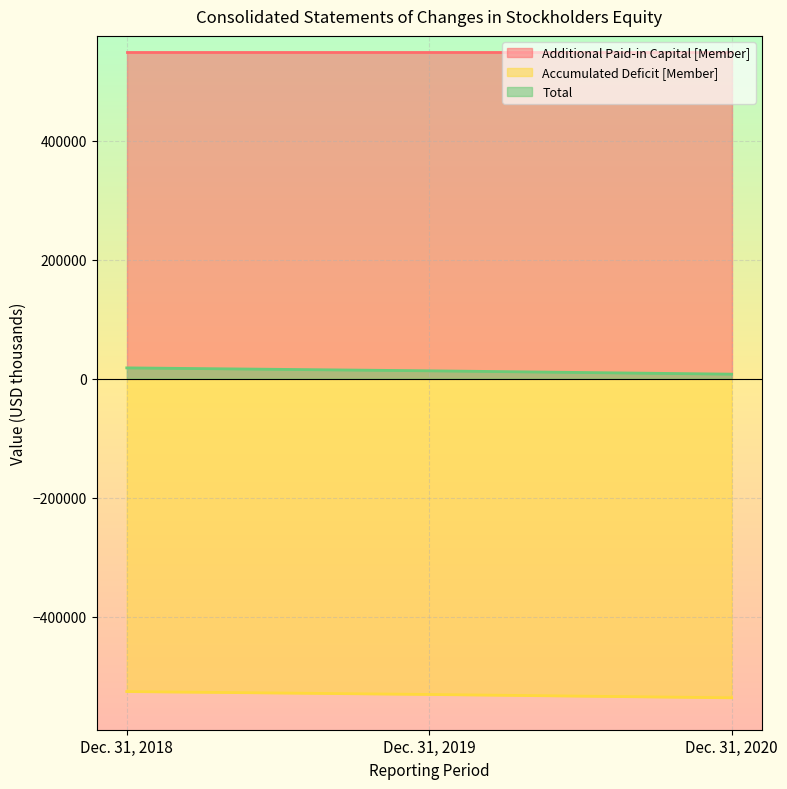

List the series in order of their overall mean, lowest first.

Accumulated Deficit [Member], Total, Additional Paid-in Capital [Member]